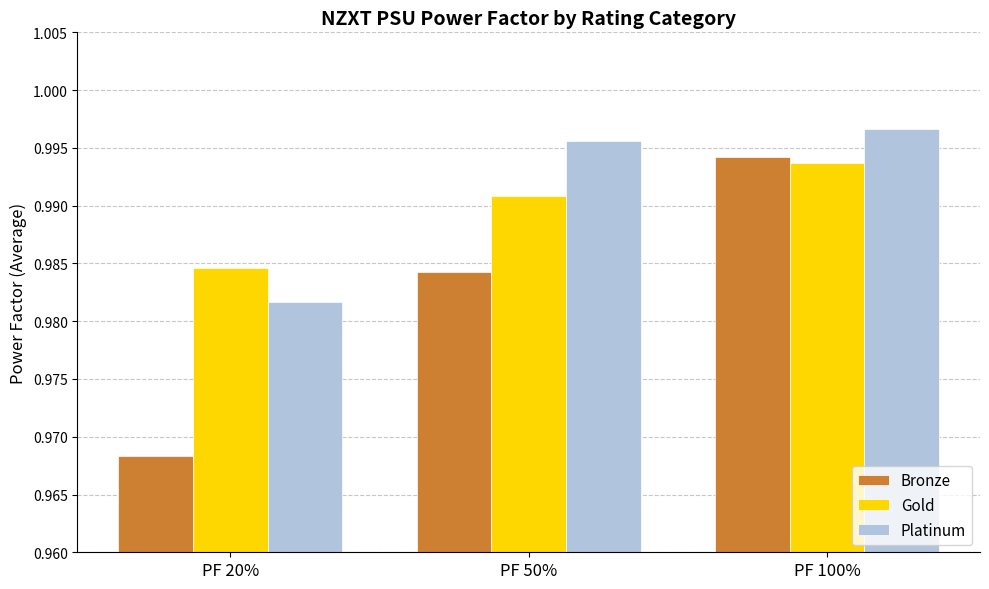

The value of Platinum at PF 50% is 1.7. True or false?

False